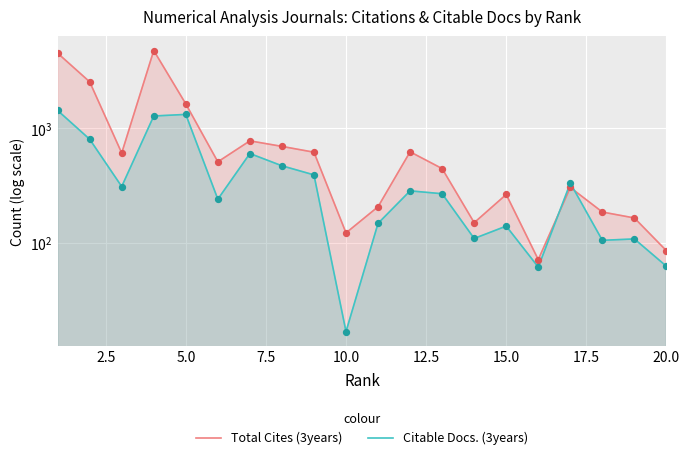

Which series has the widest spread of Y values?

Total Cites (3years)